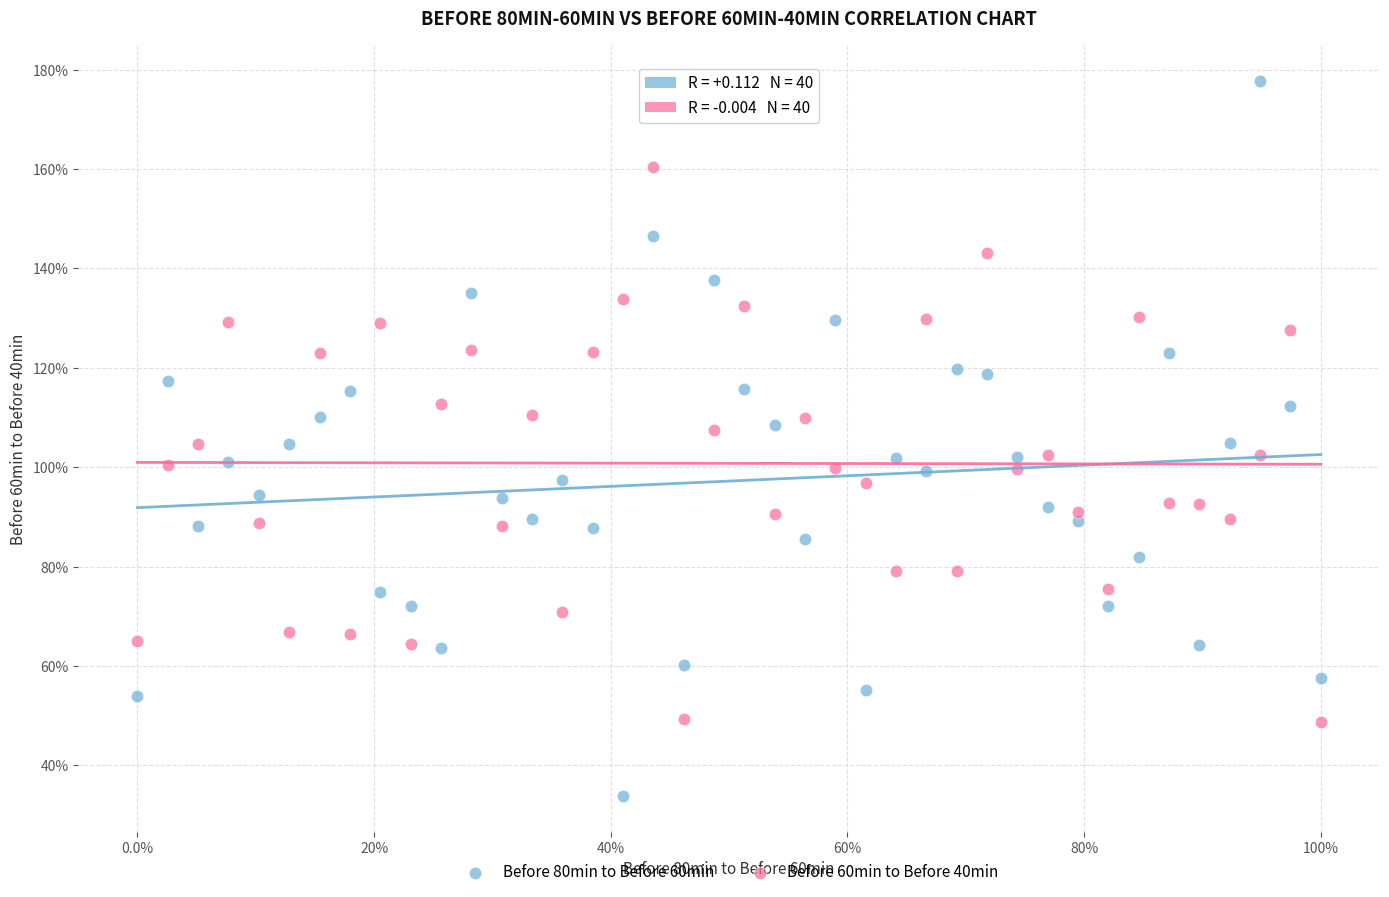

What are all the series names shown in the legend?

Before 80min to Before 60min, Before 60min to Before 40min